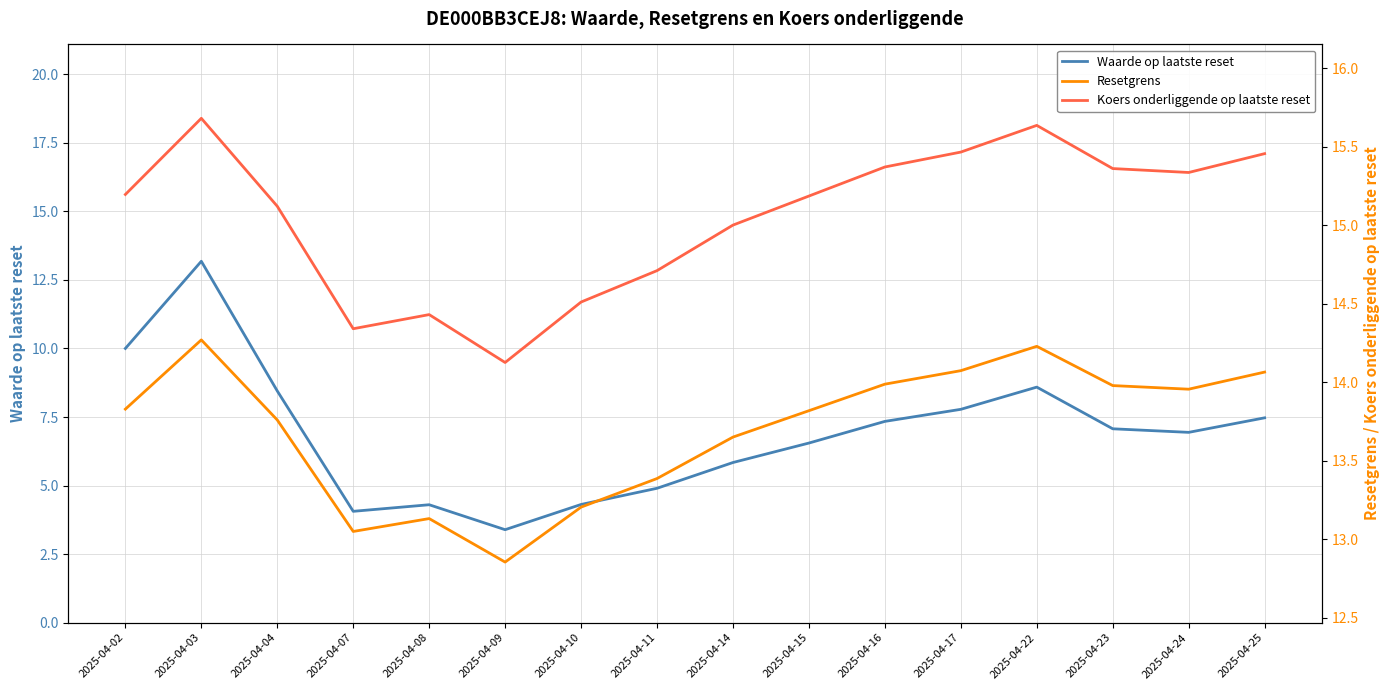

The value of Resetgrens at 2025-04-09 is 12.9. True or false?

True